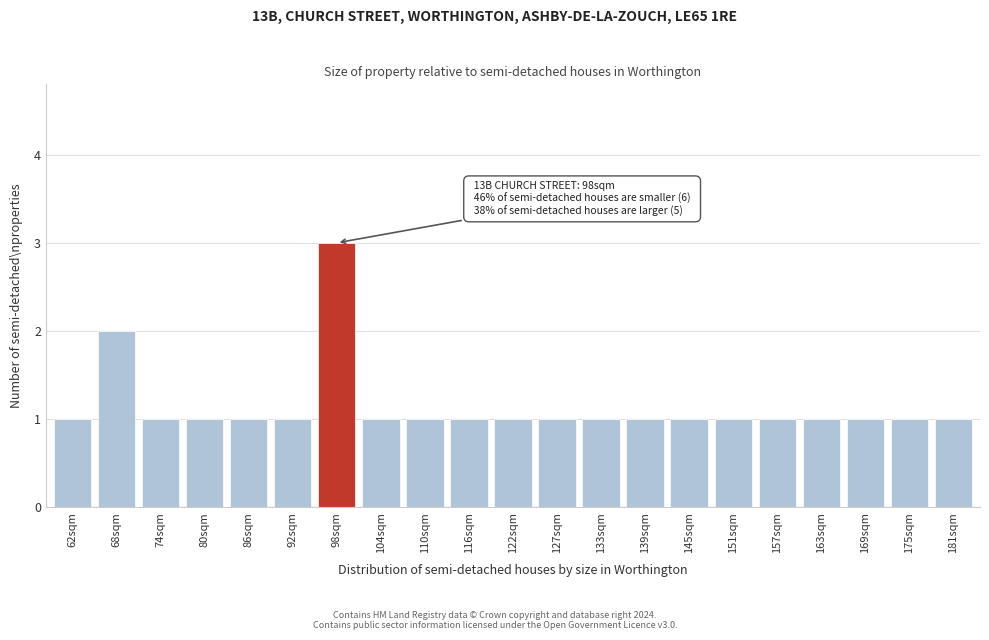

Reading left to right, what are all the values shown in this chart?

62sqm=1	68sqm=2	74sqm=1	80sqm=1	86sqm=1	92sqm=1	98sqm=3	104sqm=1	110sqm=1	116sqm=1	122sqm=1	127sqm=1	133sqm=1	139sqm=1	145sqm=1	151sqm=1	157sqm=1	163sqm=1	169sqm=1	175sqm=1	181sqm=1